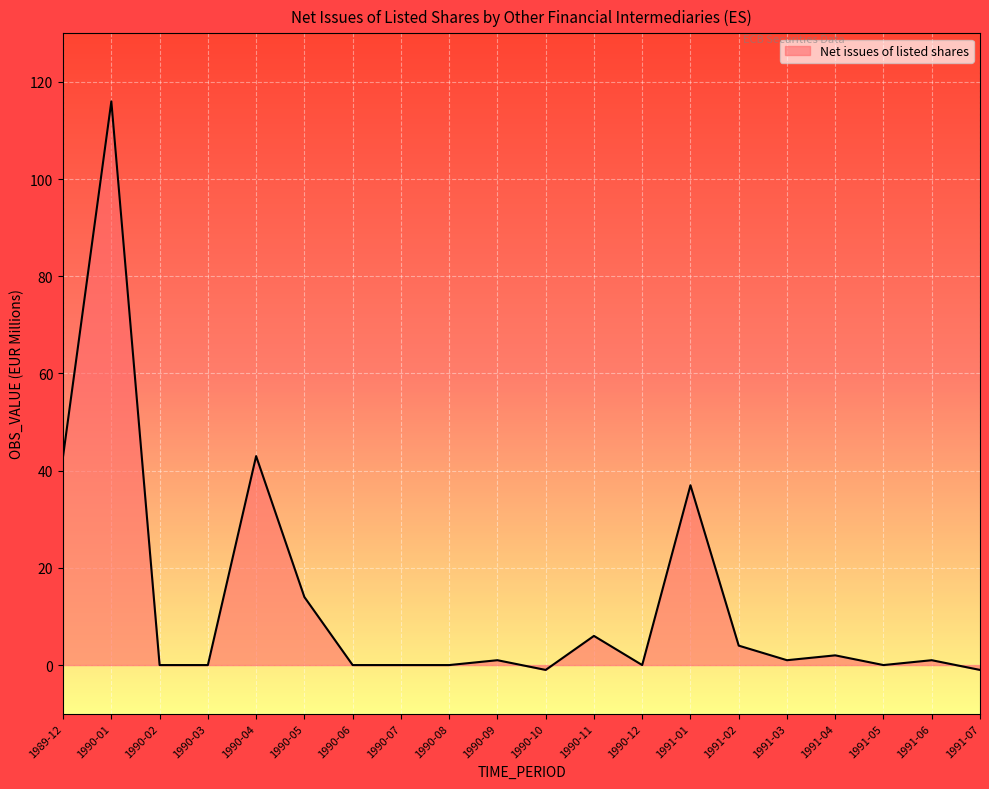

What is the maximum value shown in the chart?

116